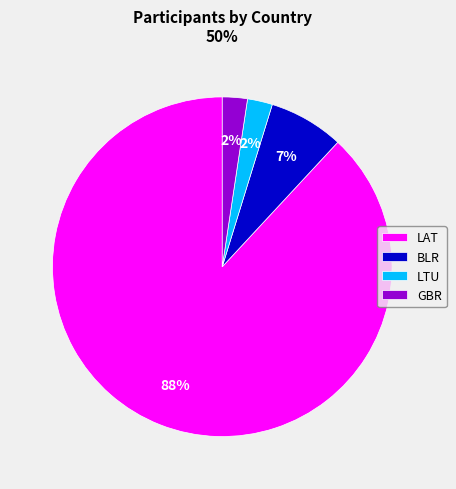

What is the majority slice?

LAT